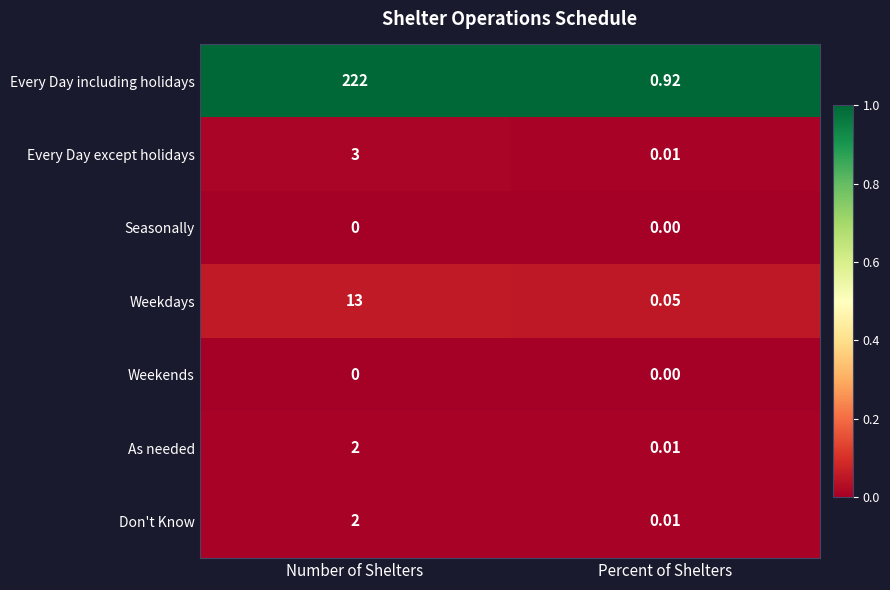

List the labels in order of Weekdays value, smallest first.

Percent of Shelters, Number of Shelters